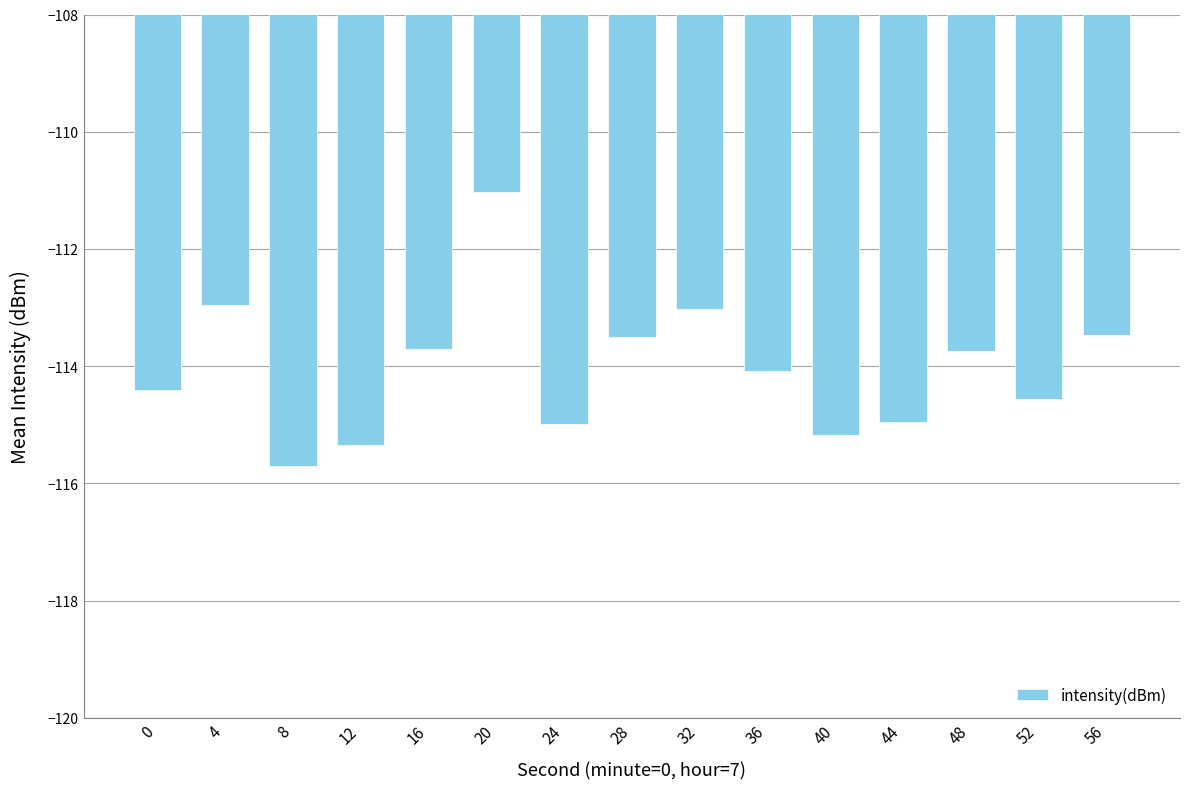

True or false: the data shows -113.5 at 56.

True